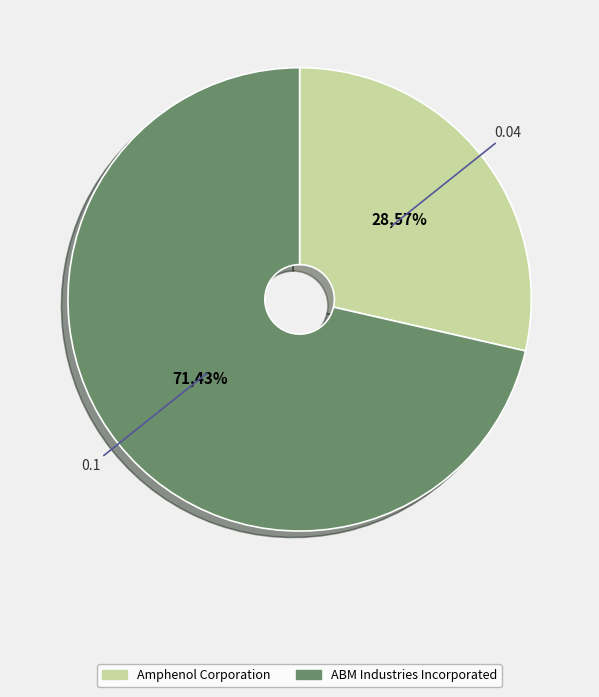

Count the number of slices in the pie.

2